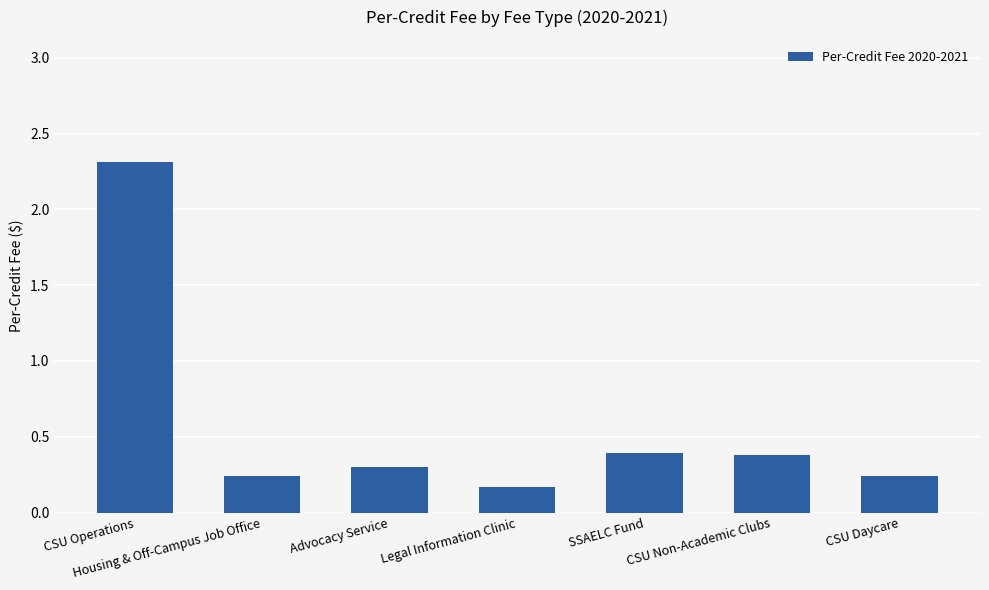

What is the change in value from CSU Operations to SSAELC Fund?

-1.9